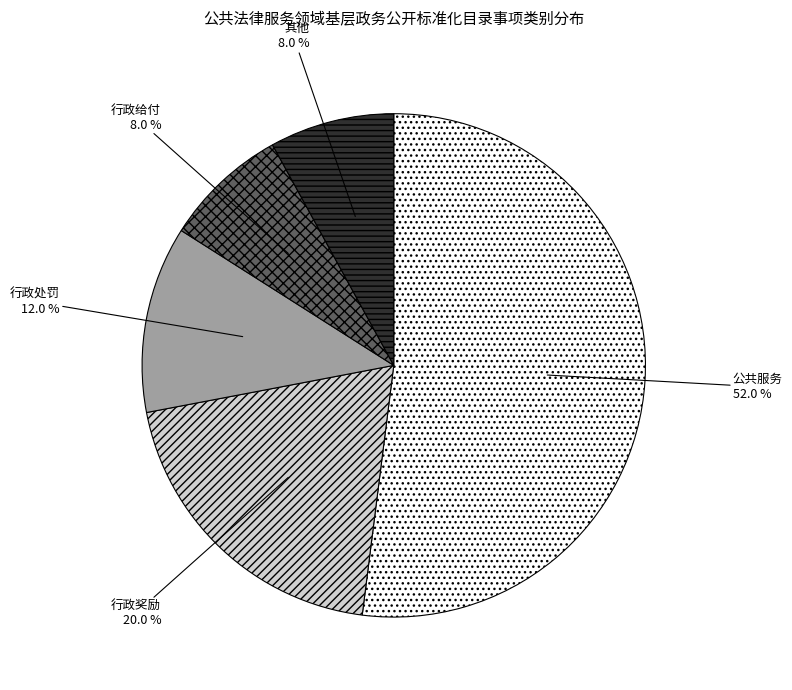

True or false: 公共服务 accounts for 52% of the total.

True